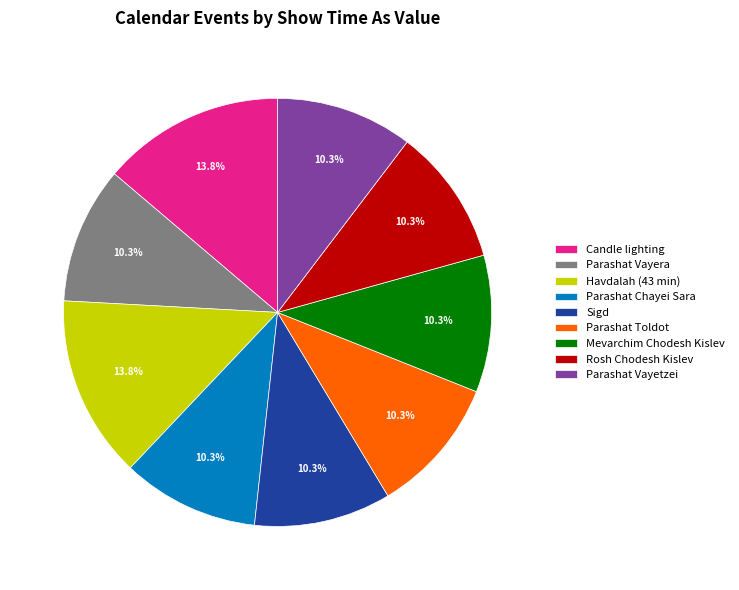

How many segments does this pie chart have?

9